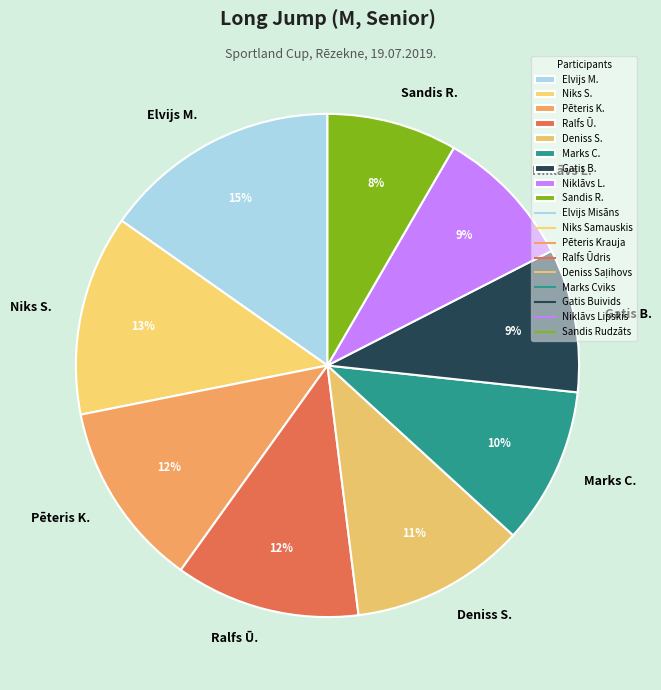

Is there a majority slice in this chart?

No